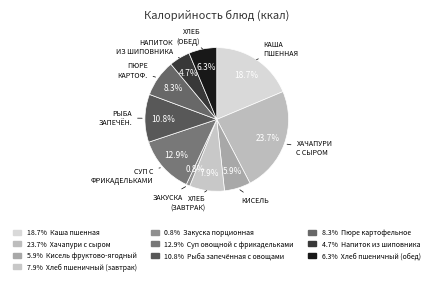

Count the number of slices in the pie.

10